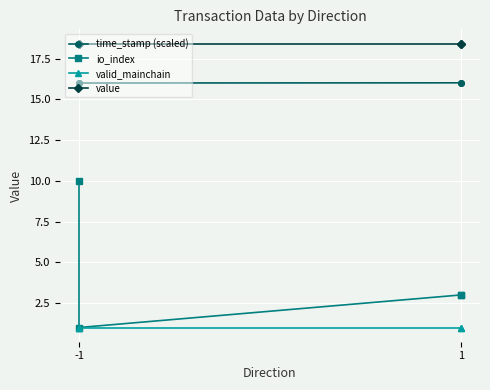

Between -1 and 1, which series saw the biggest shift?

io_index